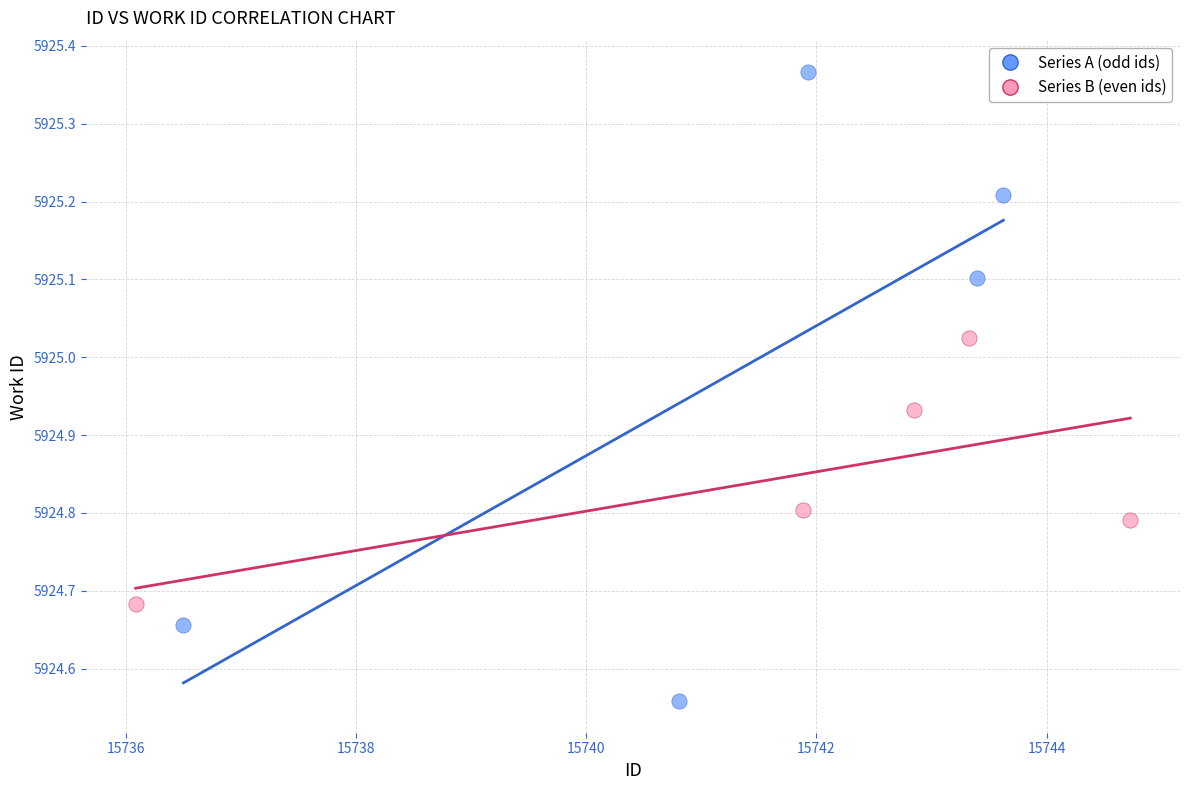

Which series contains the lowest Y value?

Series A (odd ids)